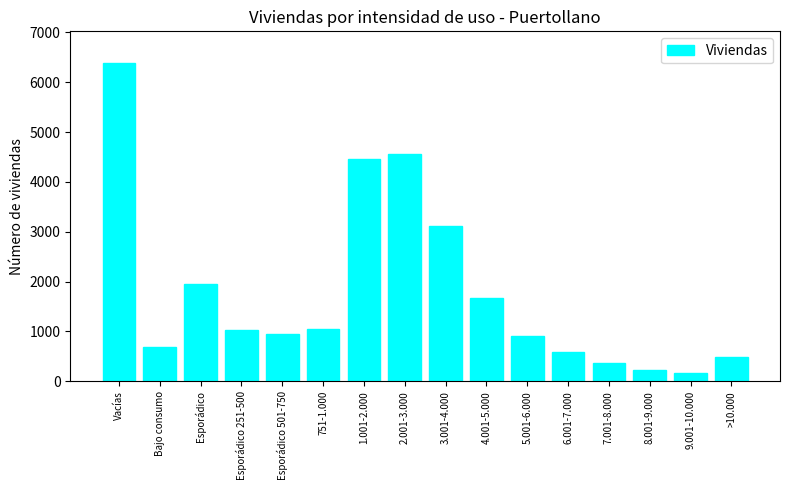

Reading left to right, list all the values displayed in this chart.

Vacías=6384	Bajo consumo=684	Esporádico=1958	Esporádico 251-500=1021	Esporádico 501-750=937	751-1.000=1054	1.001-2.000=4454	2.001-3.000=4556	3.001-4.000=3109	4.001-5.000=1673	5.001-6.000=904	6.001-7.000=577	7.001-8.000=364	8.001-9.000=225	9.001-10.000=160	>10.000=487